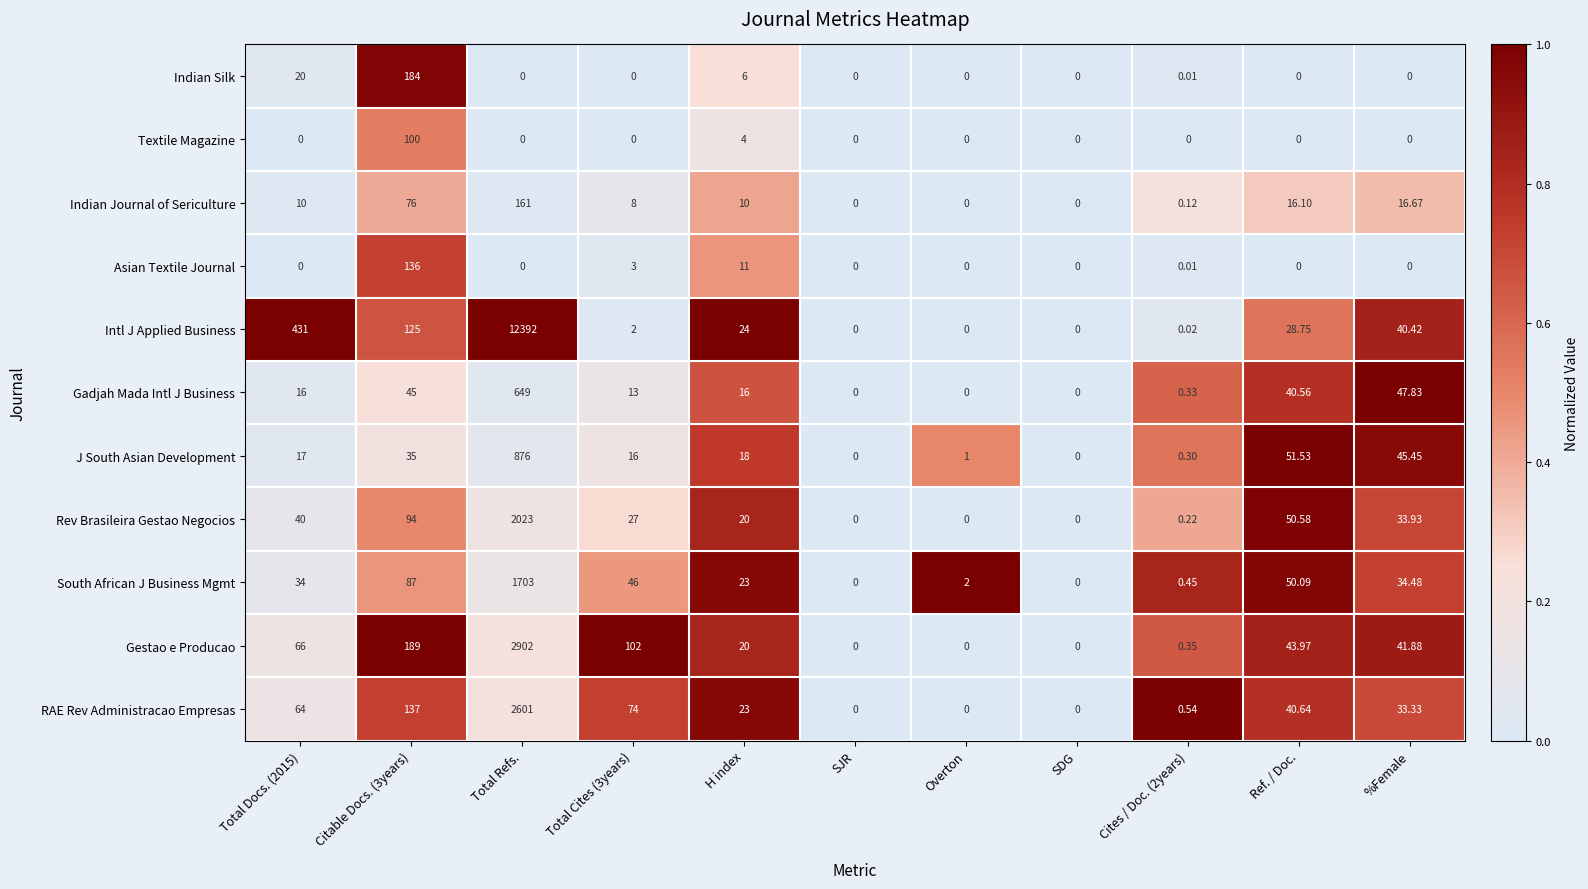

Where is Gadjah Mada Intl J Business nearest to the value 324?

%Female